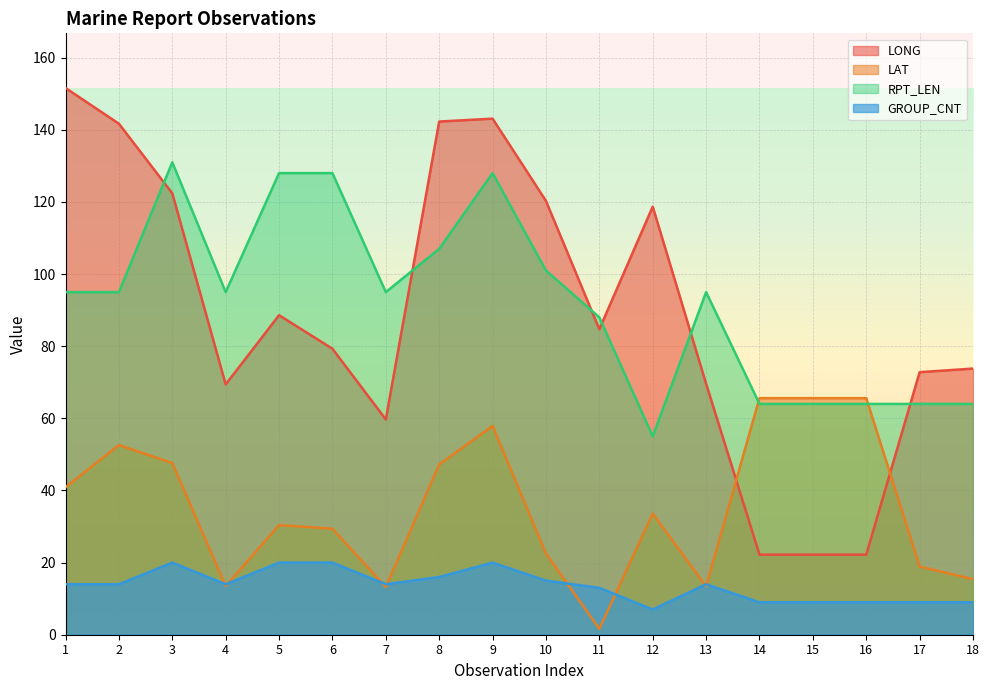

How many categories are shown in the chart?

18